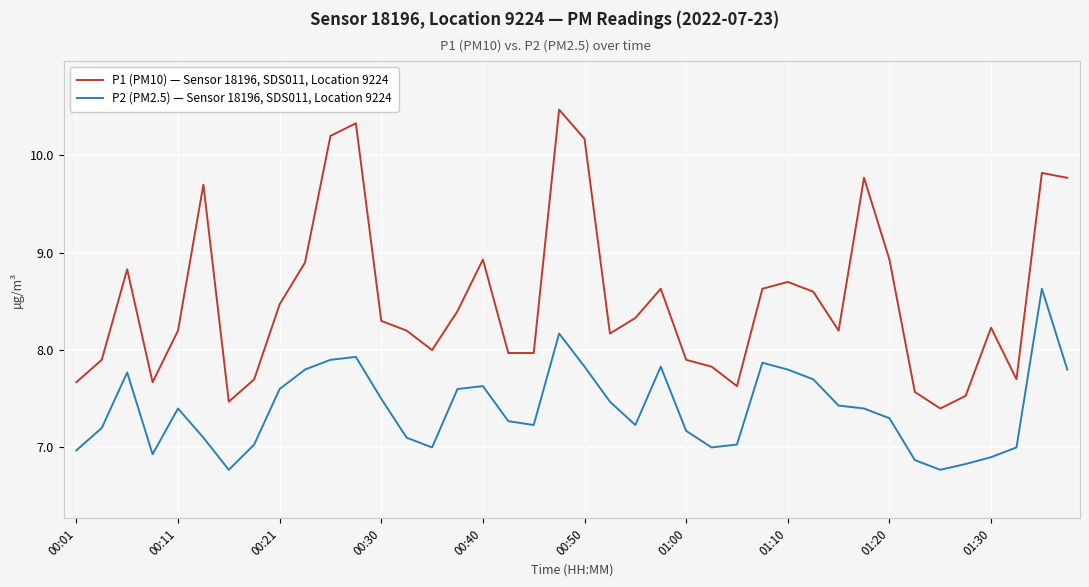

Count the number of categories in the chart.

40